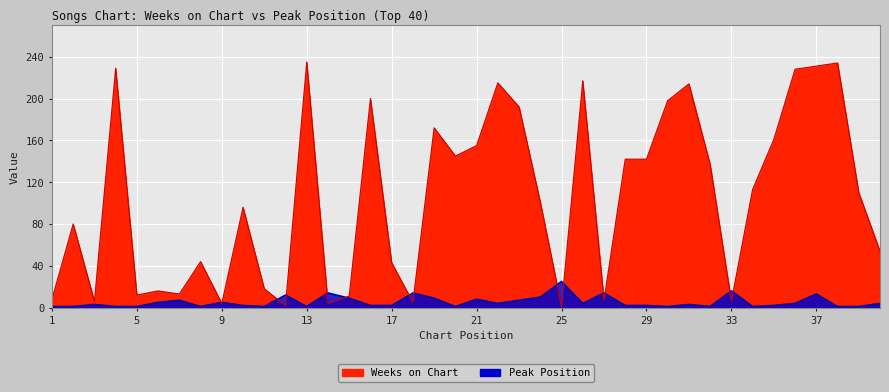

What is the lowest value of the Weeks on Chart series?

1